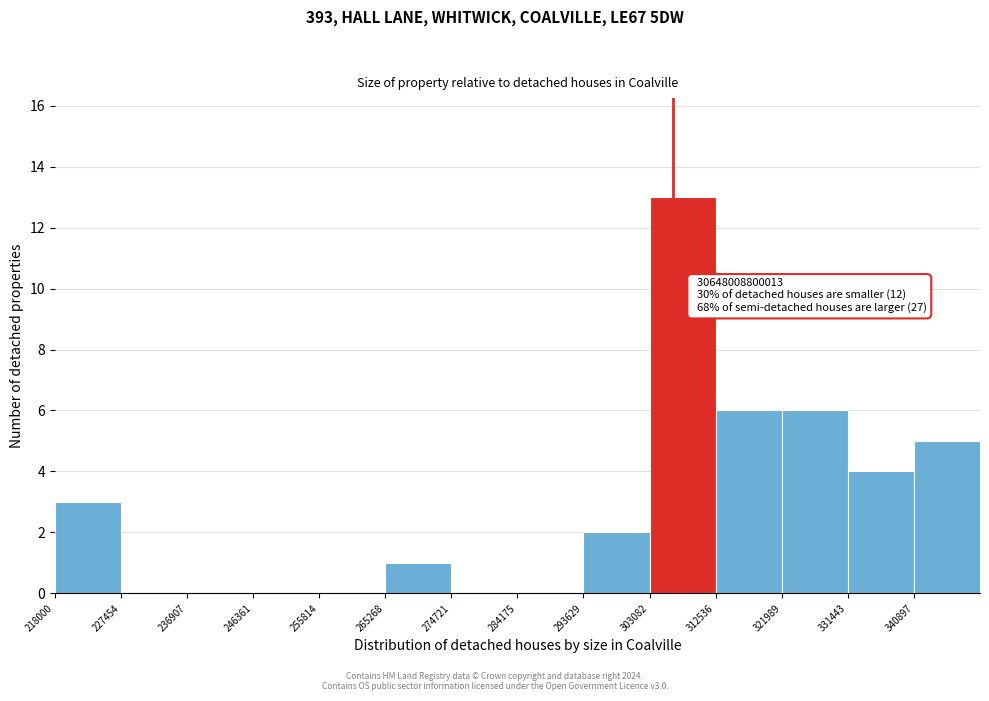

Reading left to right, transcribe all the data shown in this chart.

218000=3	227454=0	236907=0	246361=0	255814=0	265268=1	274721=0	284175=0	293629=2	303082=13	312536=6	321989=6	331443=4	340897=5